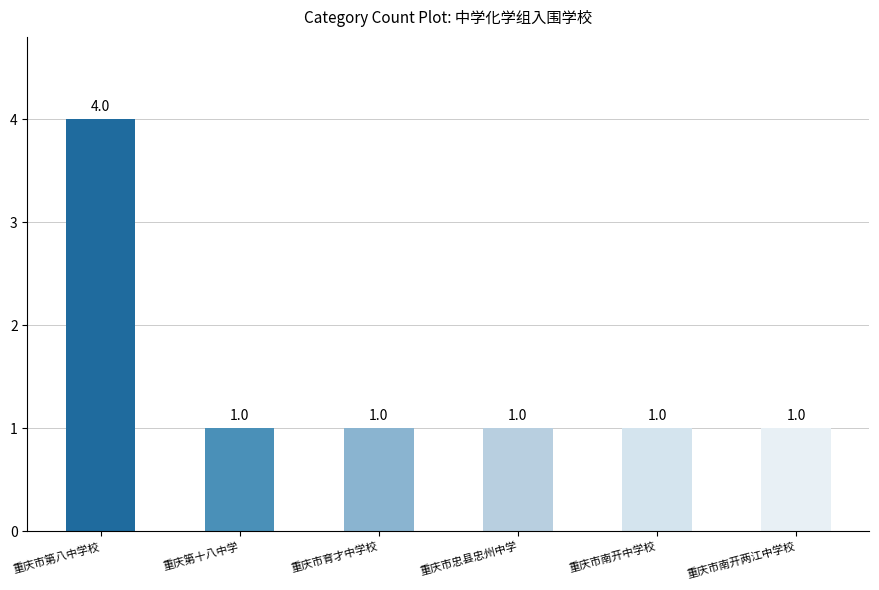

How many values exceed 1?

1